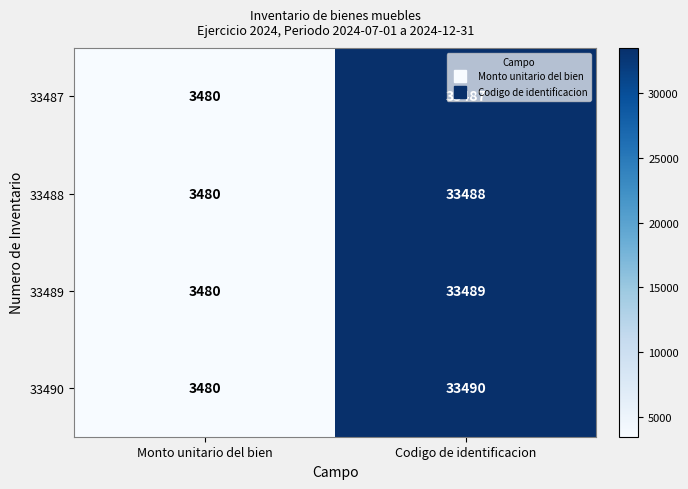

Which series changed the most between Monto unitario del bien and Codigo de identificacion?

33490